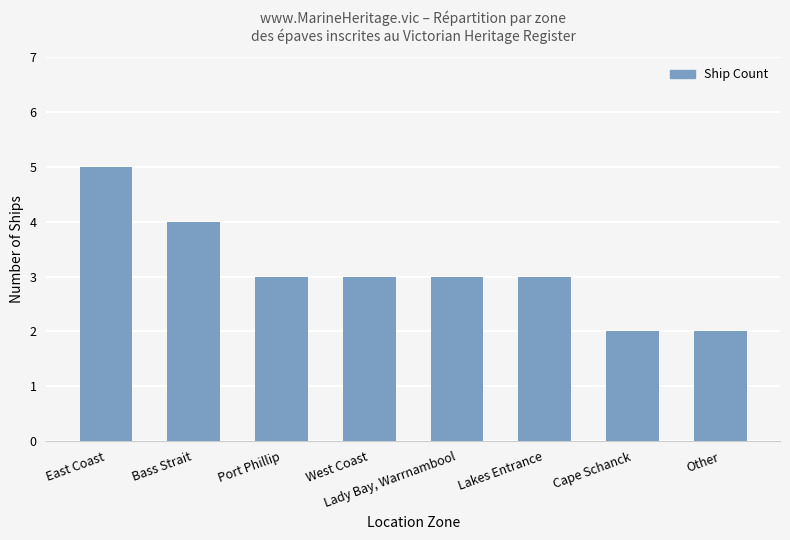

What is the ratio of the value at Lakes Entrance to the value at West Coast?

1.0